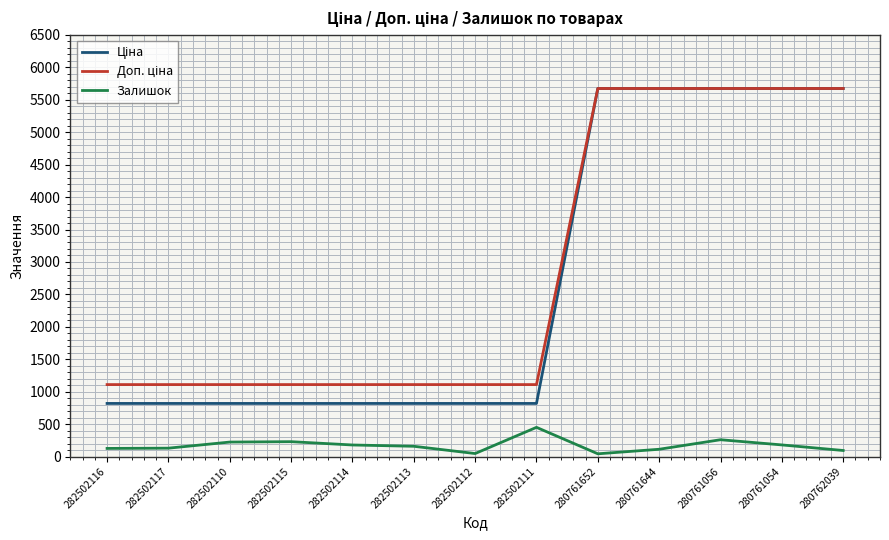

What is the difference between the highest and lowest values at 282502111?

659.2